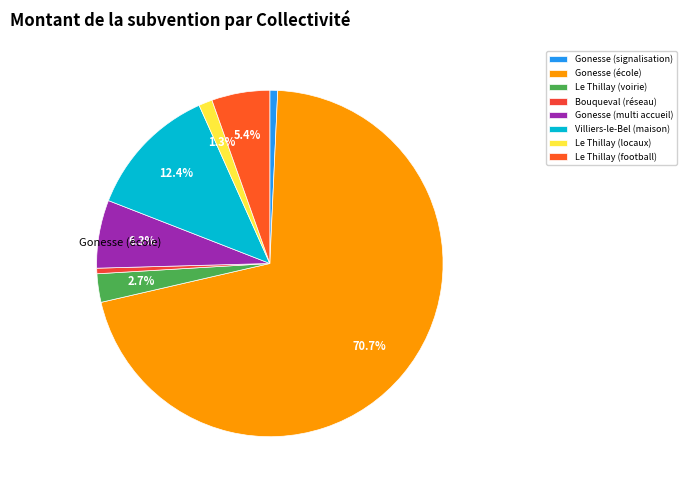

Is Gonesse (école) the majority of the pie?

Yes